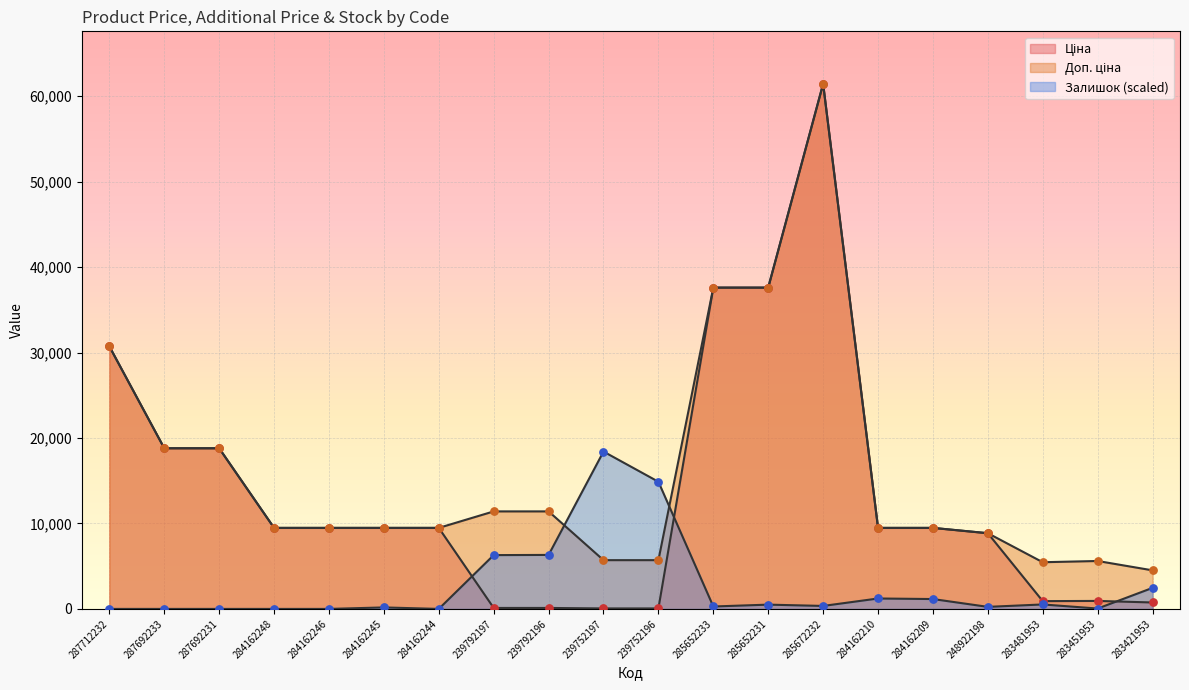

Which series has the largest total across all categories?

Доп. ціна